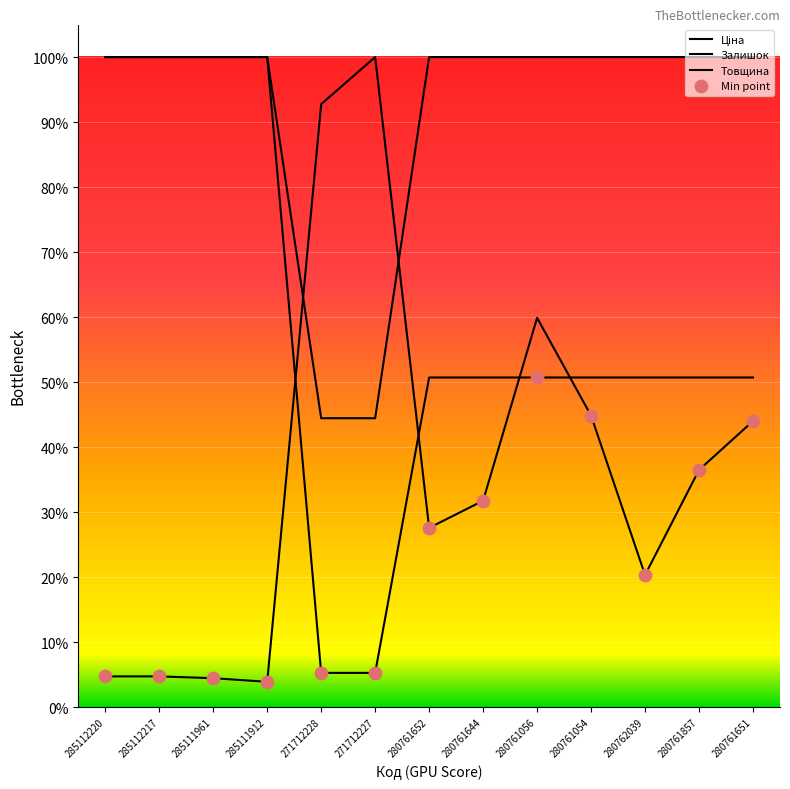

At how many categories does at least one series exceed 0?

13